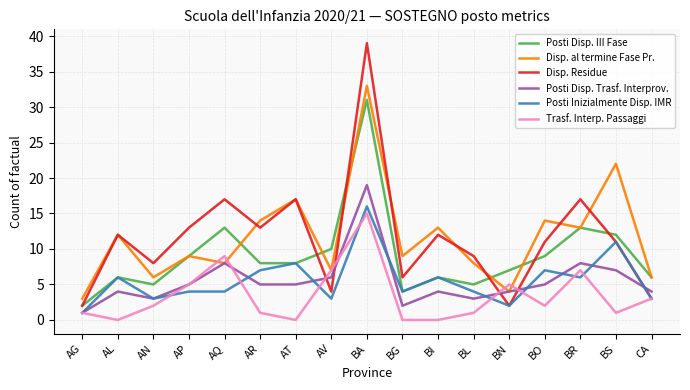

True or false: Disp. al termine Fase Pr. has more than 0 interior local peaks.

True